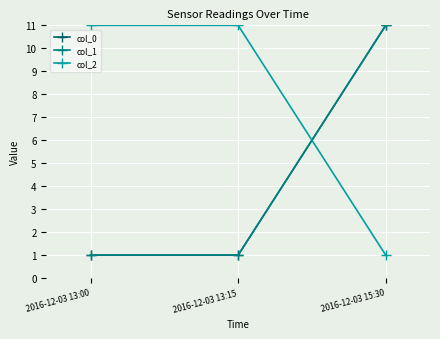

What is the value of the col_1 point at the 2nd from the left?

1